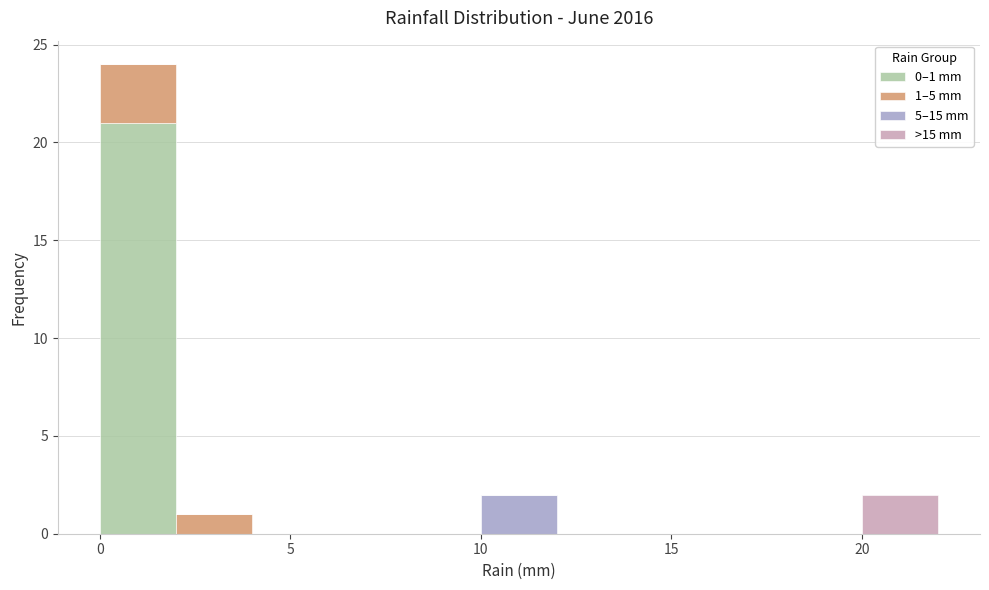

Which range on the x-axis has the tallest stacked bar (by total height)?

0 to 2